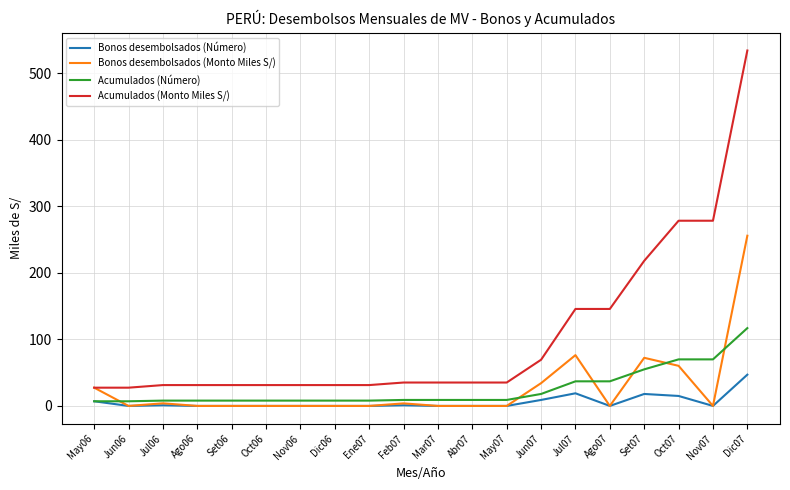

Which series has the widest spread of values?

Acumulados (Monto Miles S/)